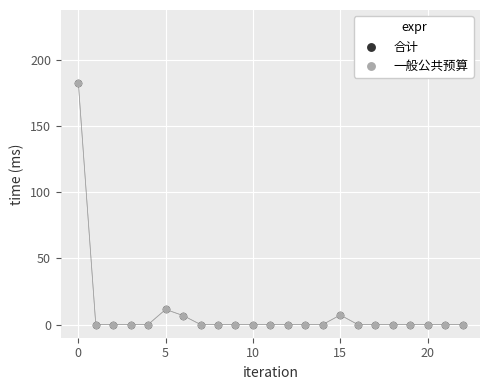

Which series has the largest Y range (max minus min)?

合计